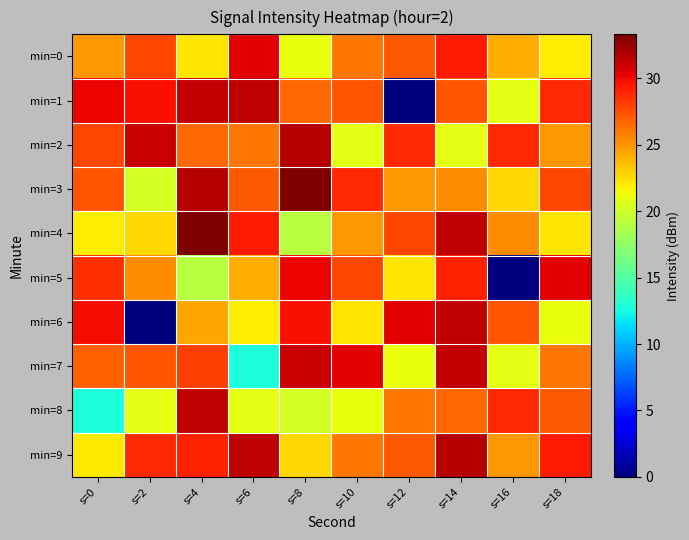

Reading left to right, list all the values displayed in this chart.

min=0: s=0=24.9	s=2=27.7	s=4=22.2	s=6=30.4	s=8=21.2	s=10=26.1	s=12=27.1	s=14=29.4	s=16=24.1	s=18=21.9
min=1: s=0=30.1	s=2=29.7	s=4=31.3	s=6=31.4	s=8=26.6	s=10=27.3	s=12=0.0	s=14=27.3	s=16=20.9	s=18=28.8
min=2: s=0=27.8	s=2=31.2	s=4=26.6	s=6=26.1	s=8=31.6	s=10=20.9	s=12=28.8	s=14=20.9	s=16=28.8	s=18=24.9
min=3: s=0=27.3	s=2=20.2	s=4=31.6	s=6=27.1	s=8=33.3	s=10=28.8	s=12=24.9	s=14=25.2	s=16=22.7	s=18=27.7
min=4: s=0=21.9	s=2=22.7	s=4=33.3	s=6=29.4	s=8=19.0	s=10=24.9	s=12=27.7	s=14=31.4	s=16=25.2	s=18=22.2
min=5: s=0=28.5	s=2=25.2	s=4=19.0	s=6=24.1	s=8=30.1	s=10=27.7	s=12=22.2	s=14=29.1	s=16=0.0	s=18=30.4
min=6: s=0=29.8	s=2=0.0	s=4=24.4	s=6=21.9	s=8=29.7	s=10=22.2	s=12=30.4	s=14=31.4	s=16=27.3	s=18=21.2
min=7: s=0=26.8	s=2=27.3	s=4=28.0	s=6=12.8	s=8=31.2	s=10=30.4	s=12=21.2	s=14=31.3	s=16=20.9	s=18=26.1
min=8: s=0=12.8	s=2=20.9	s=4=31.4	s=6=20.8	s=8=20.2	s=10=21.2	s=12=26.1	s=14=26.6	s=16=28.8	s=18=27.1
min=9: s=0=22.0	s=2=28.8	s=4=29.1	s=6=31.4	s=8=22.7	s=10=26.1	s=12=27.1	s=14=31.6	s=16=24.9	s=18=29.4